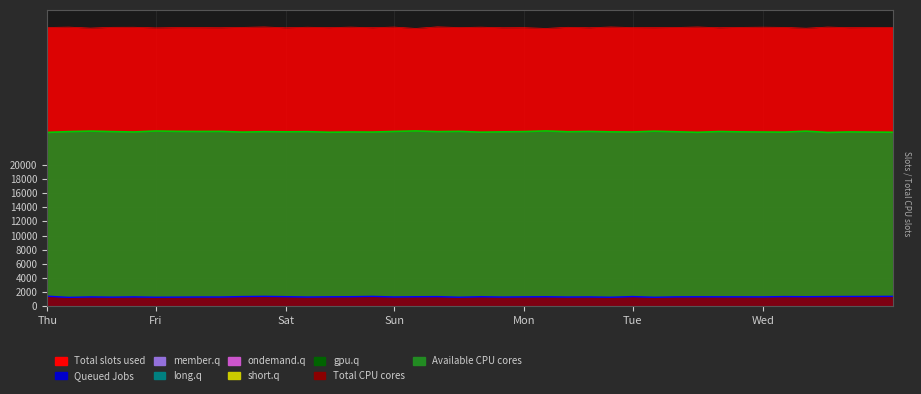

Does the chart have visible grid lines?

Yes